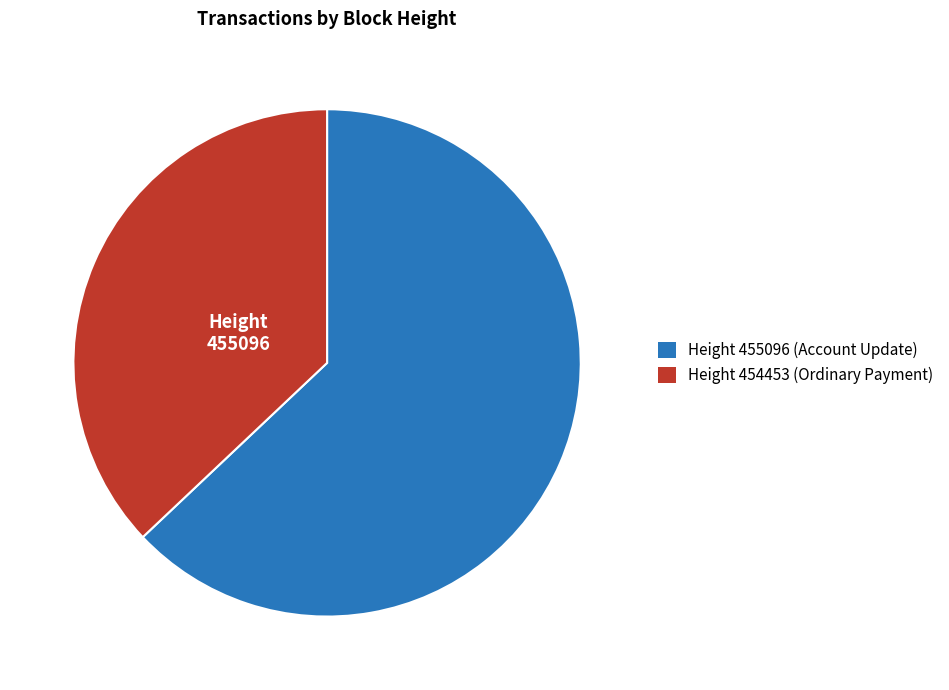

Is there a majority slice in this chart?

Yes